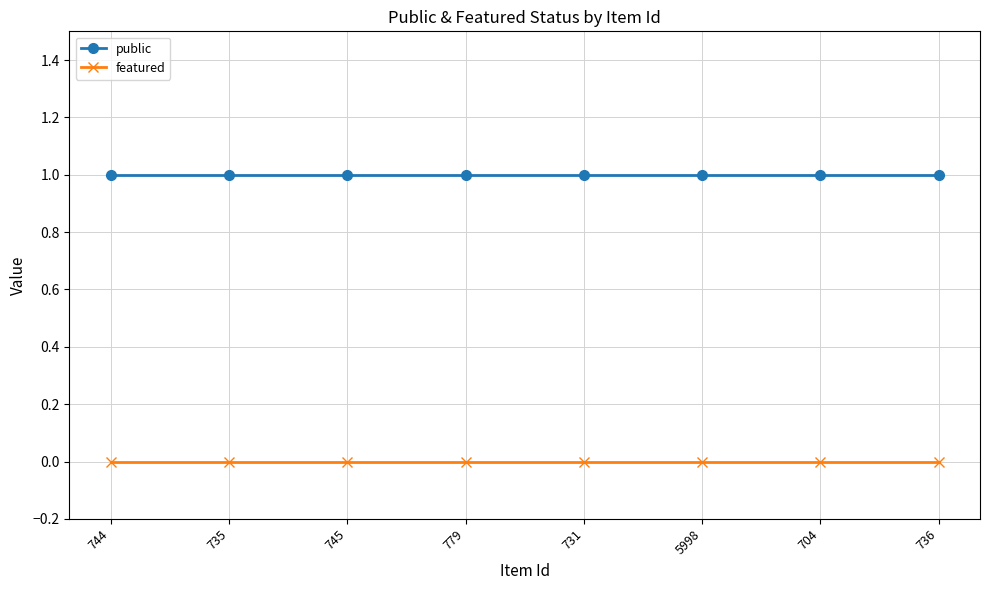

Does the chart display data point markers on the line(s)?

Yes